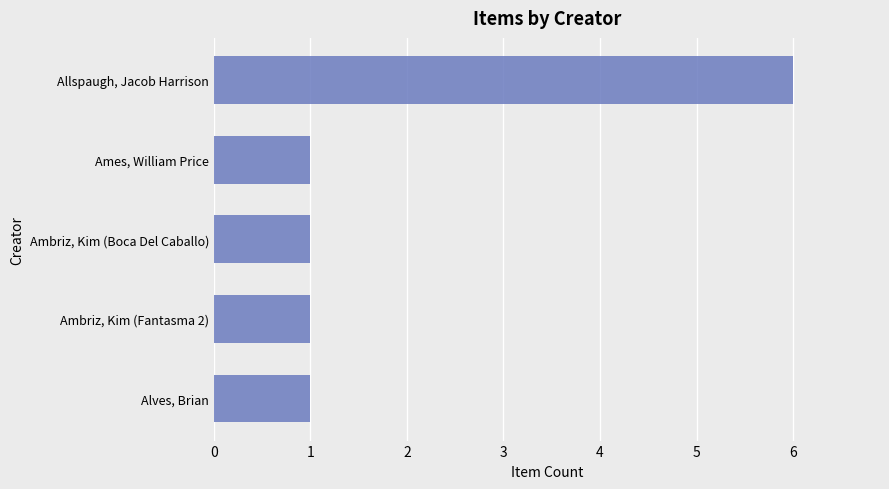

Approximately how many times larger is the value at Allspaugh, Jacob Harrison compared to Ames, William Price?

6.0